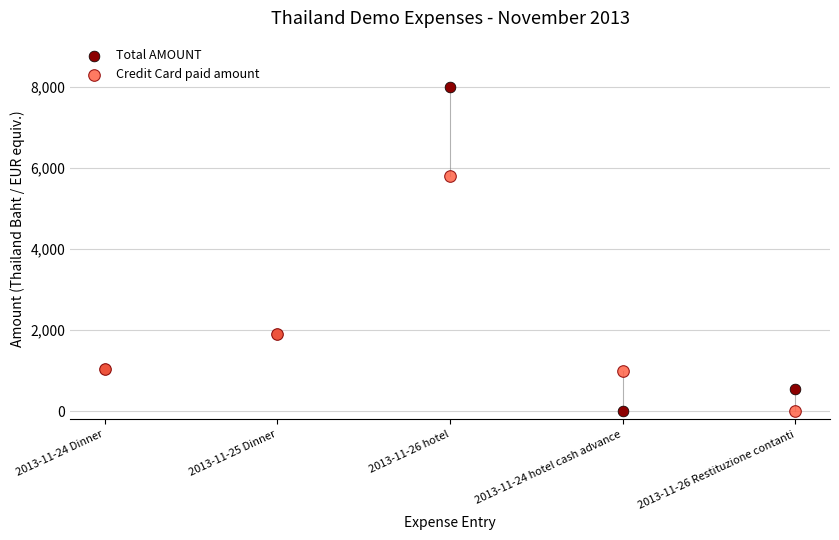

In the Total AMOUNT series, what Y value is closest to 4002?

1904.8